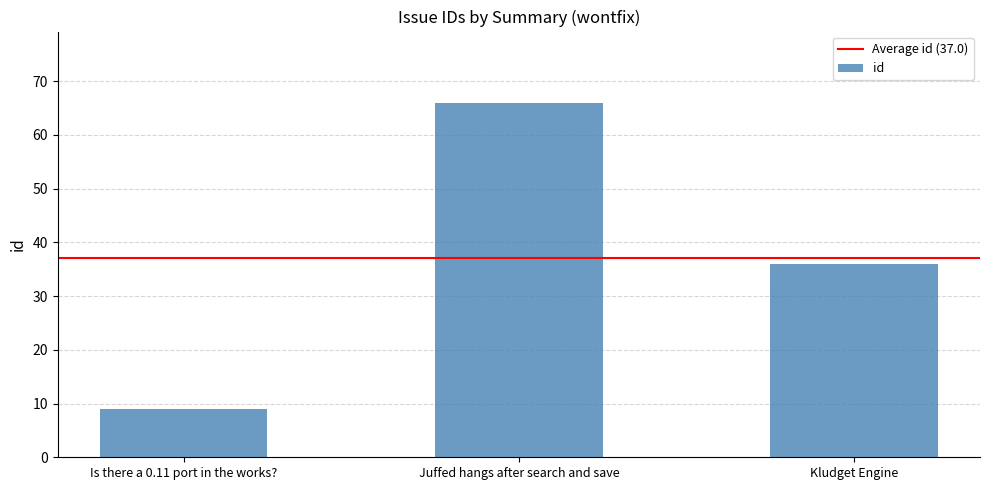

Rank the categories by value from highest to lowest.

Juffed hangs after search and save, Kludget Engine, Is there a 0.11 port in the works?